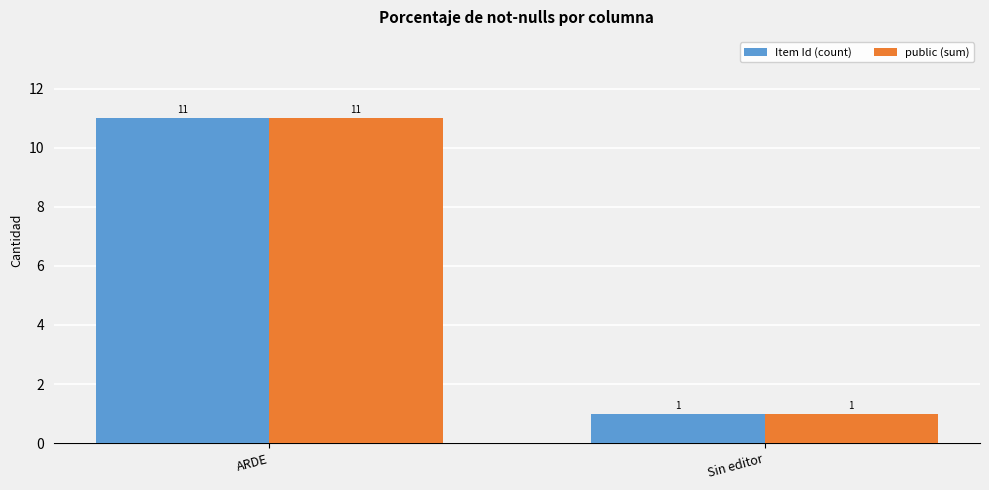

What is the smallest value displayed?

1